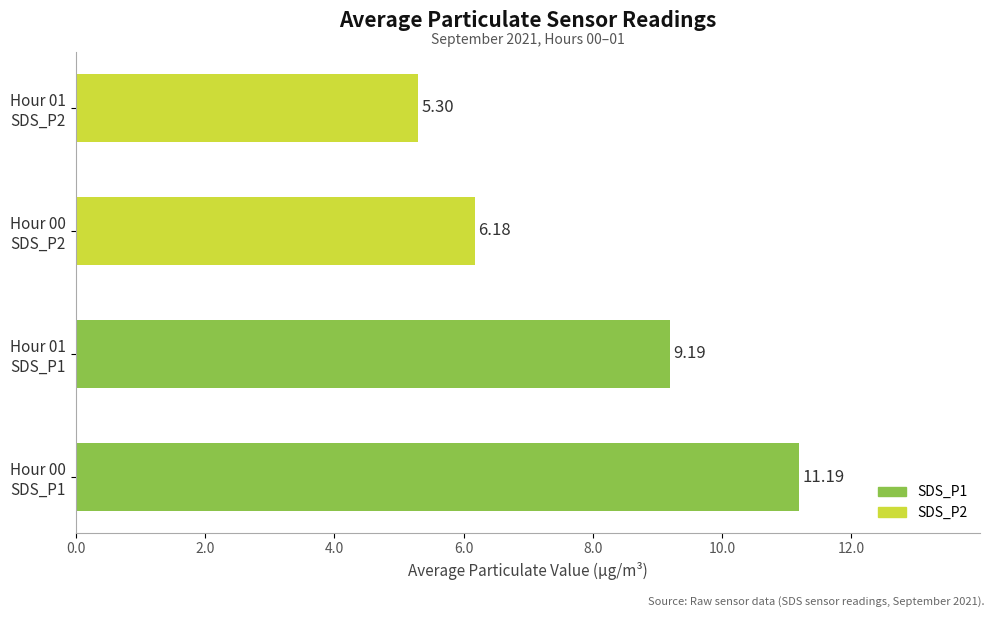

The SDS_P1 series shows 6.2 at Hour 00 SDS_P1. True or false?

False